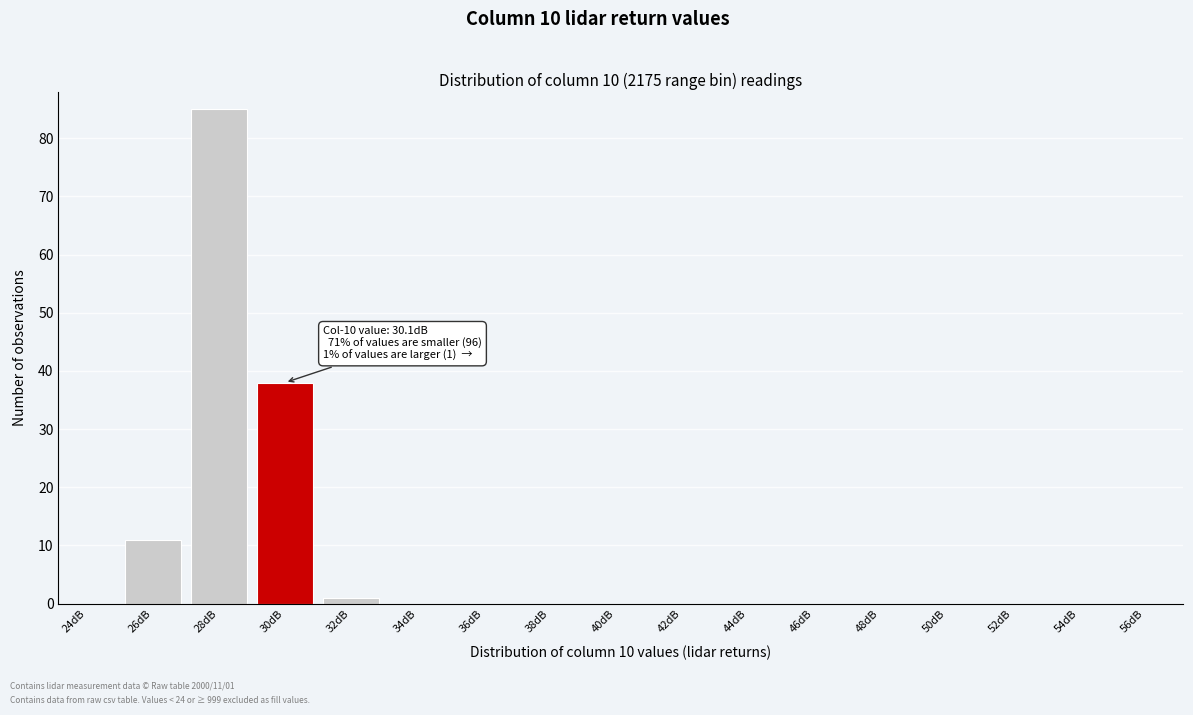

Where is the data nearest to the value 42?

30dB